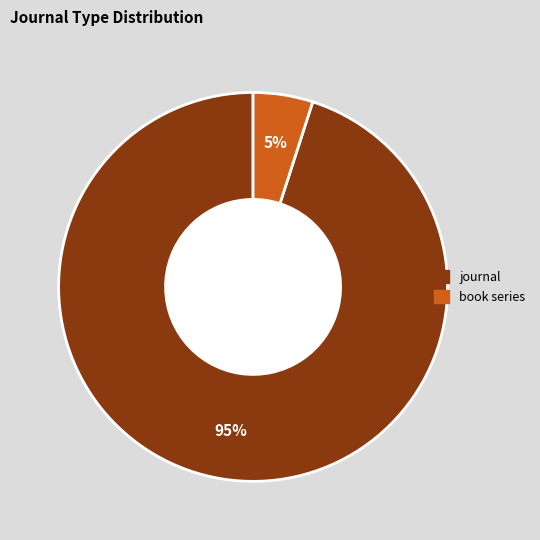

How many segments does this pie chart have?

2